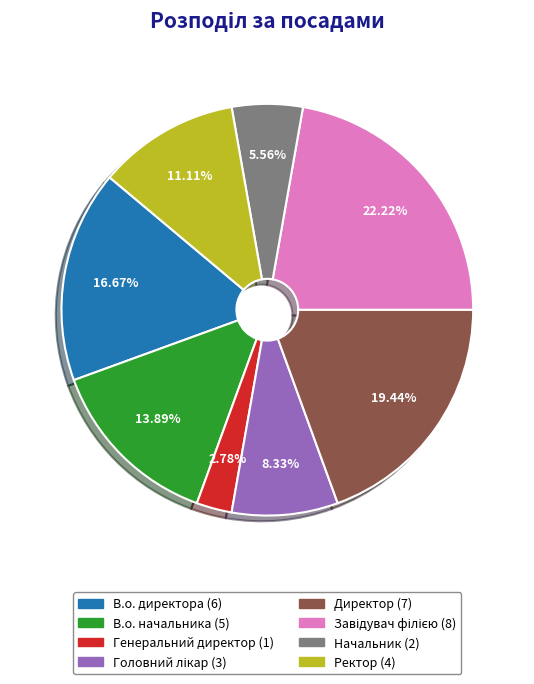

What percentage is the Ректор slice, to the nearest percent?

11%